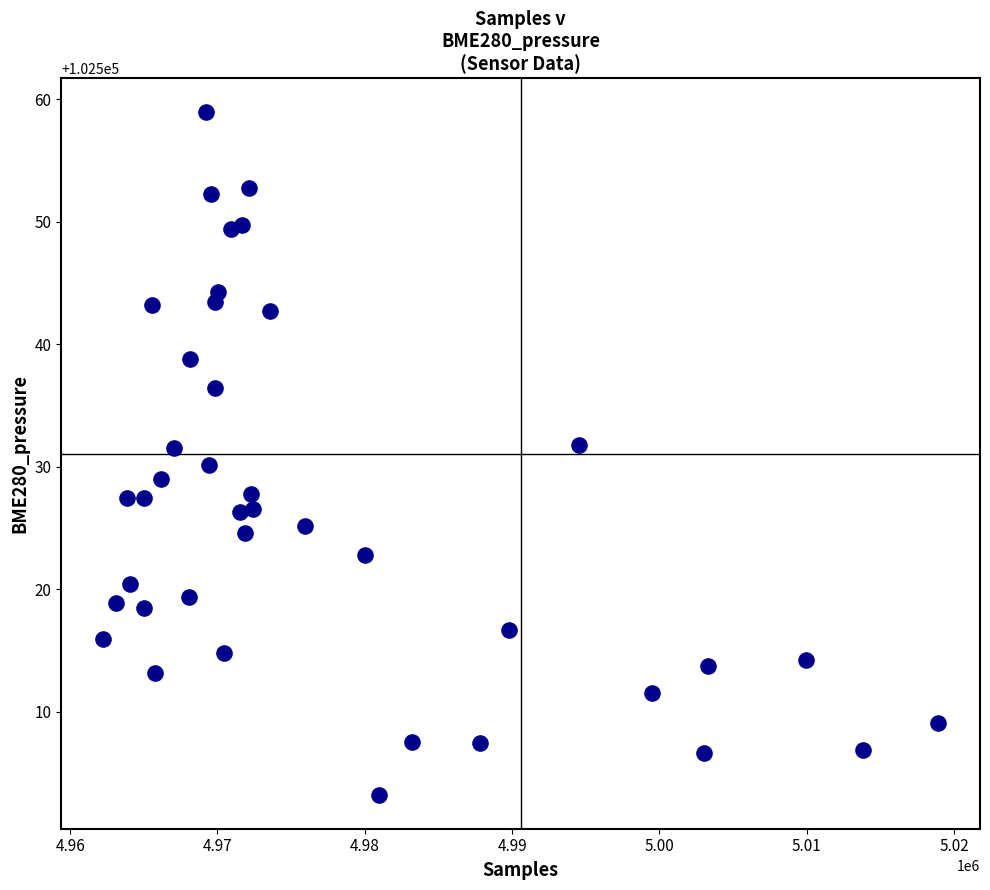

What is the range of Y values (max minus min)?

55.7